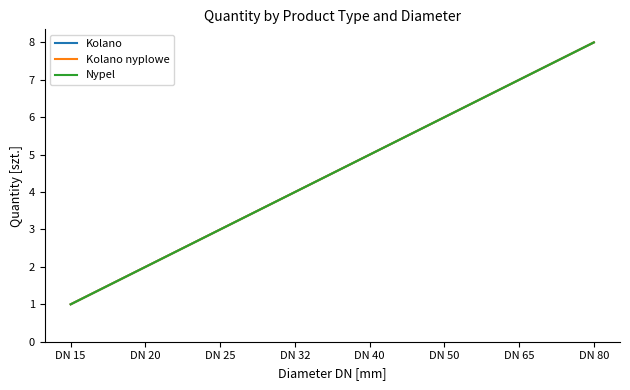

What value does the Kolano series have at DN 40?

5